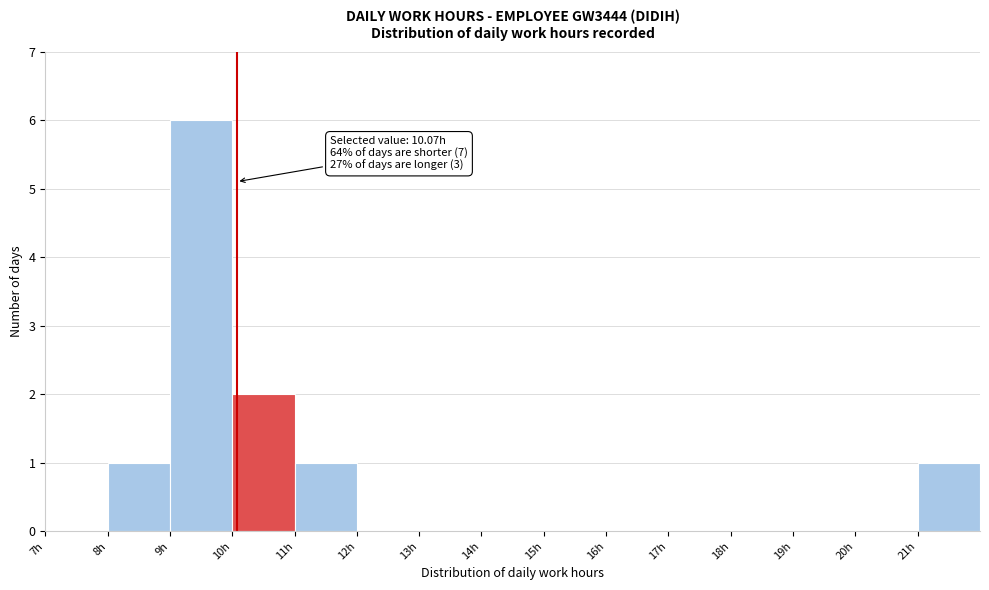

Over which range of the x-axis is the bar tallest?

9 to 10